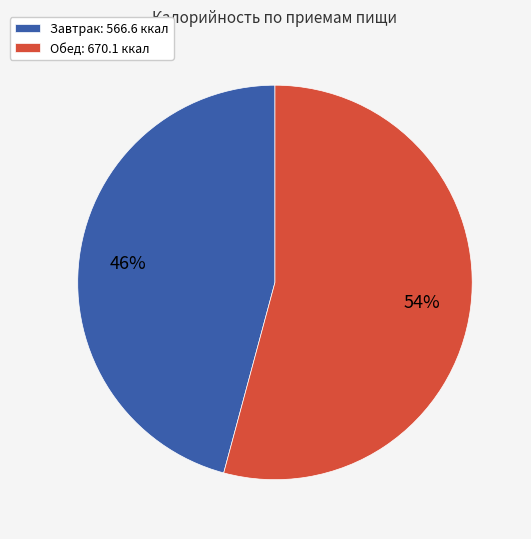

Which has a higher value, Завтрак: 566.6 ккал or Обед: 670.1 ккал?

Обед: 670.1 ккал